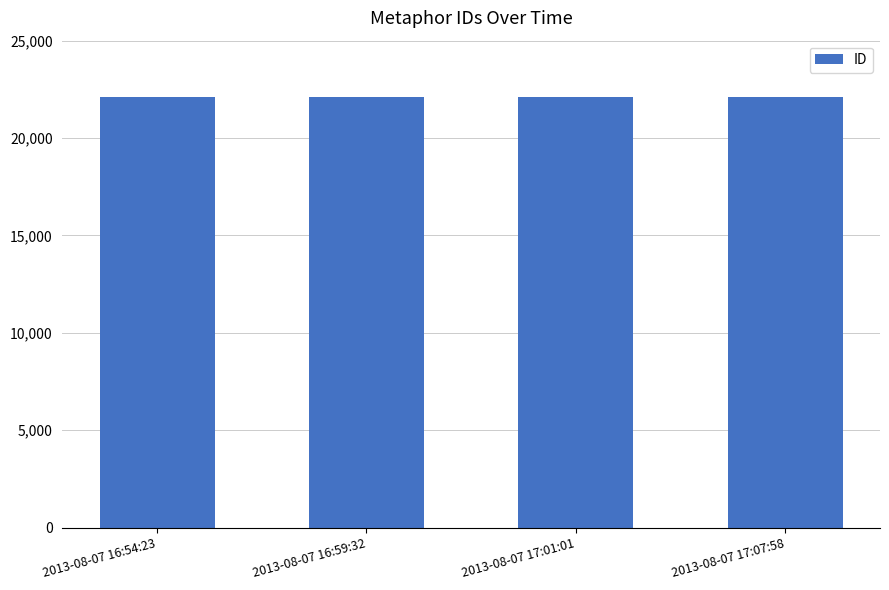

The value at 2013-08-07 17:01:01 is 6114. True or false?

False